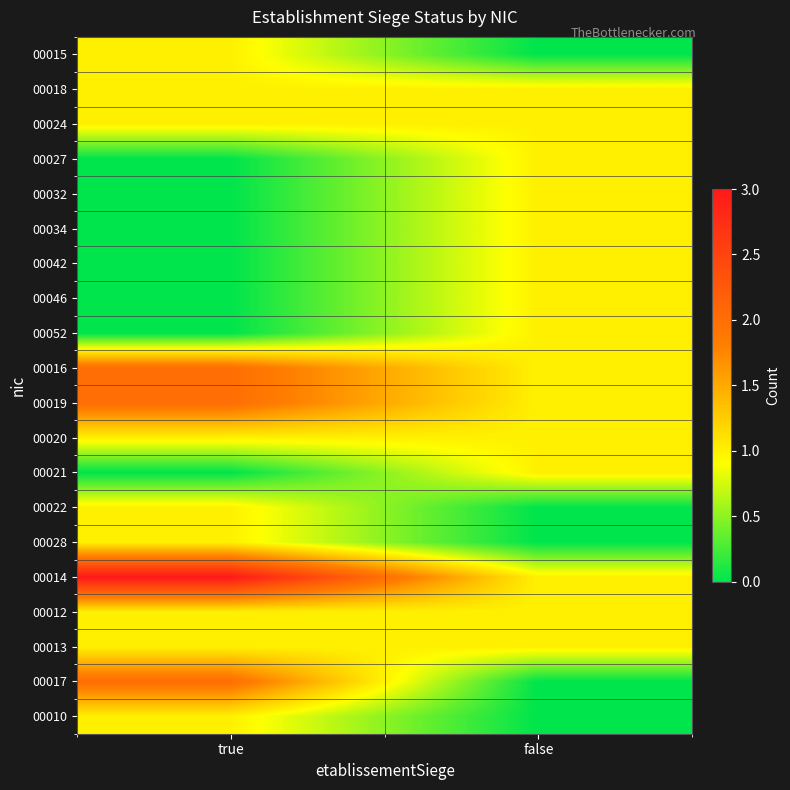

At which category is the sum across all series the highest?

true